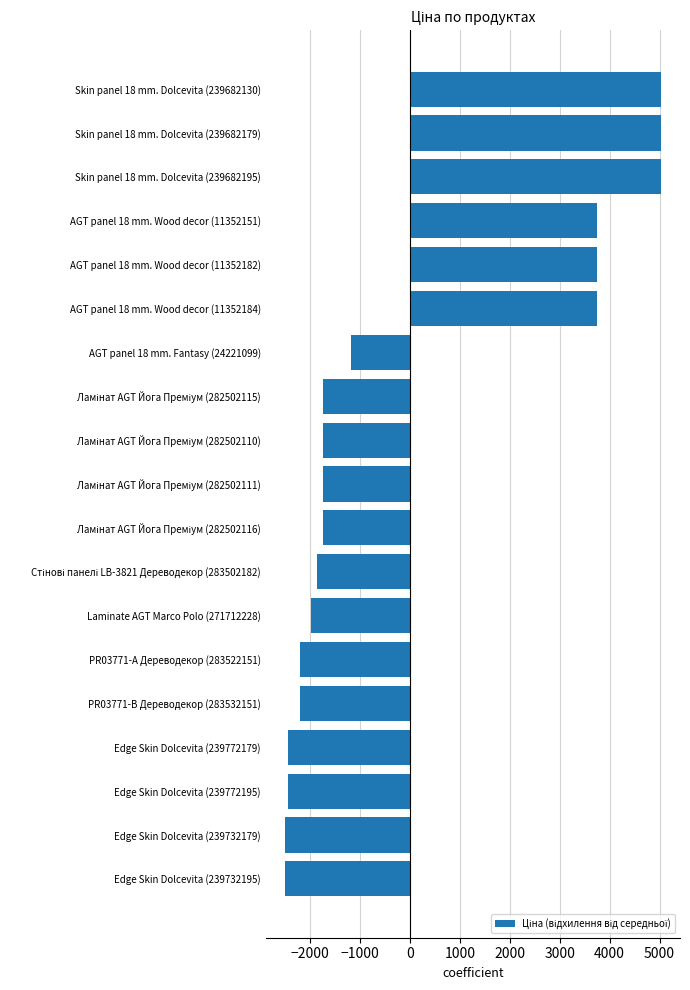

What is the greatest value displayed?

5032.3